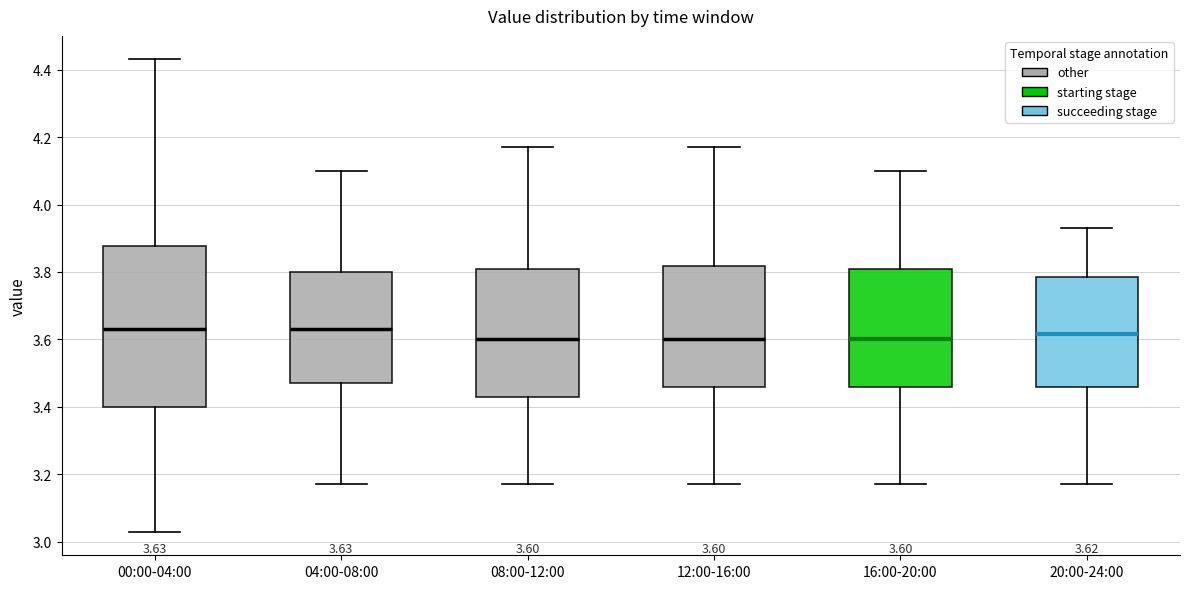

Which box is the tallest, from its lower edge to its upper edge?

00:00-04:00